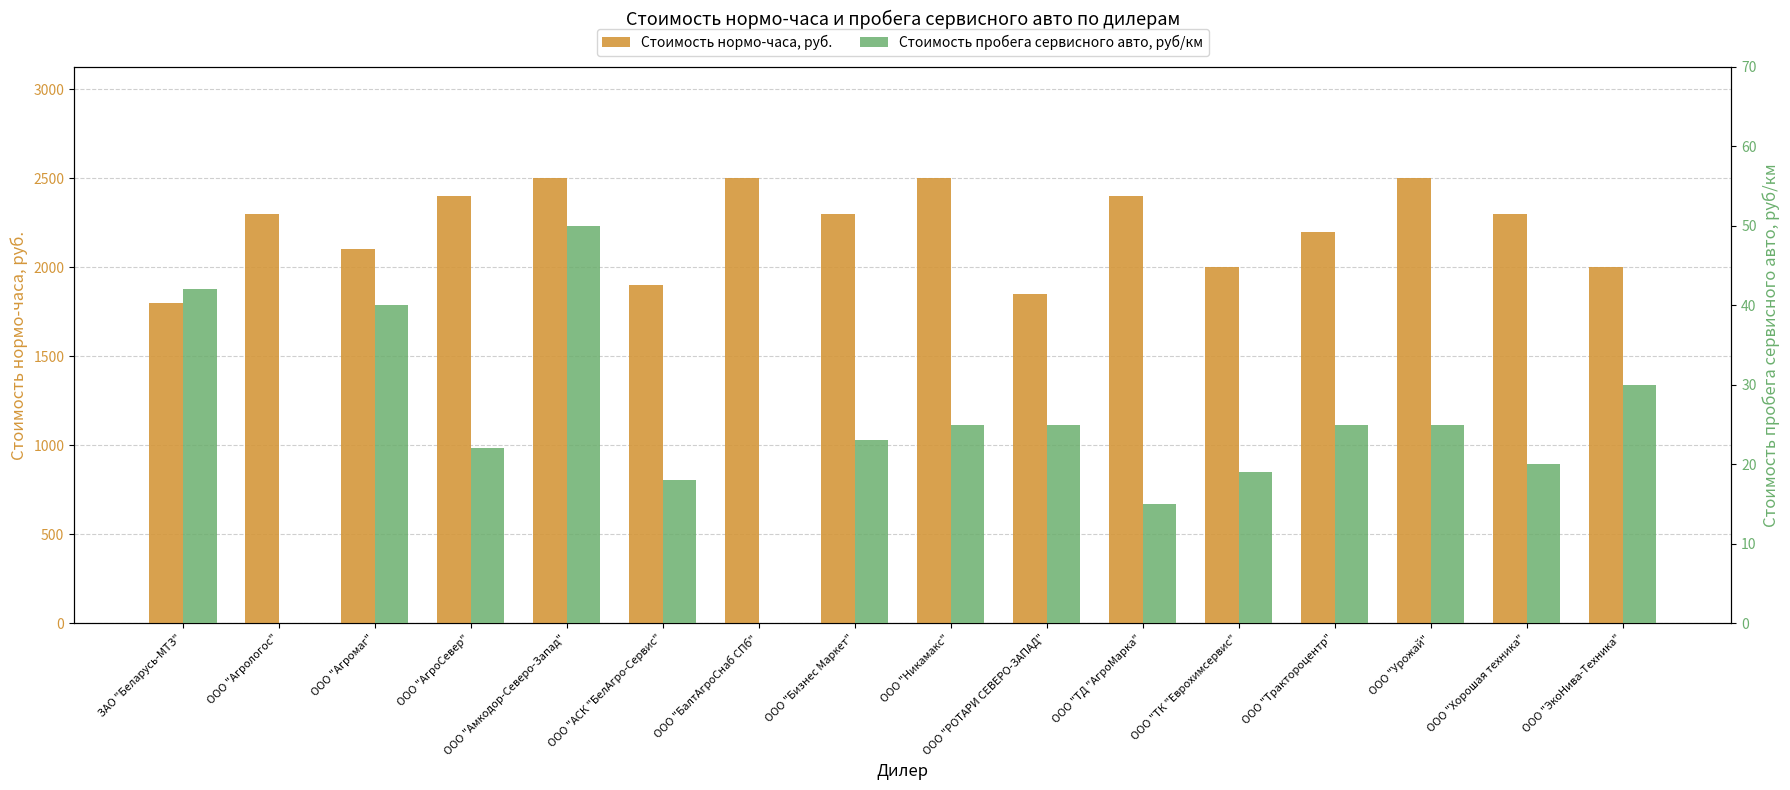

How many values in the Стоимость пробега сервисного авто, руб/км series are below 25?

8